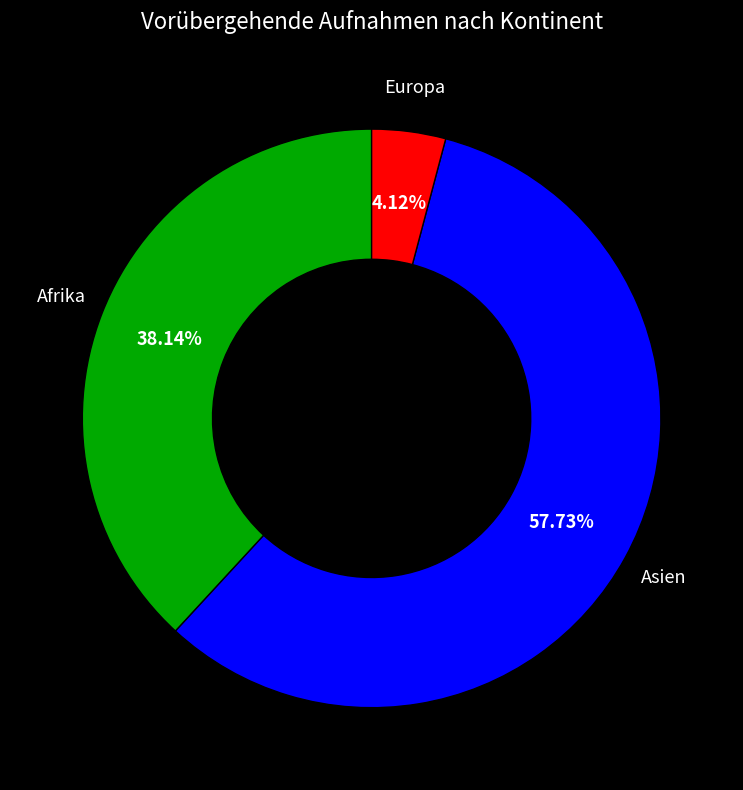

Does any single category account for the majority?

Yes